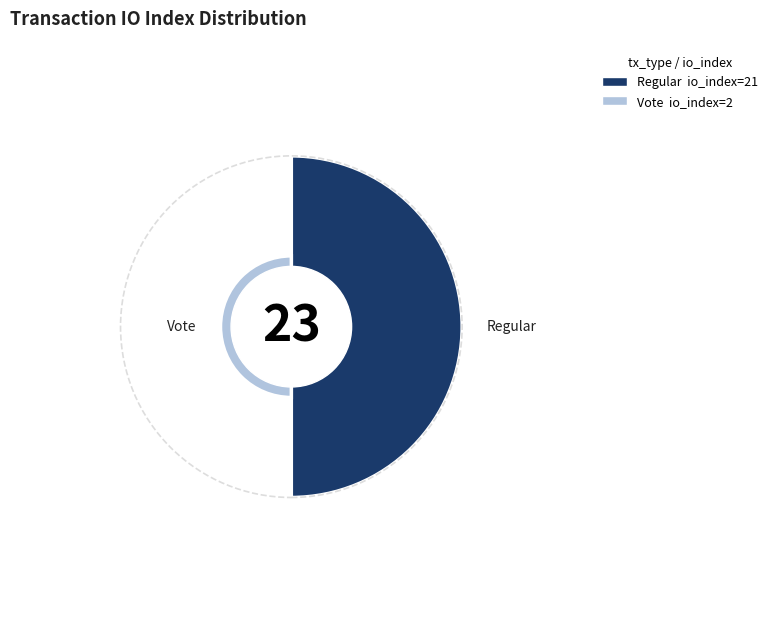

What percentage do Vote (io_index=2) and Regular (io_index=21) together represent?

100.0%